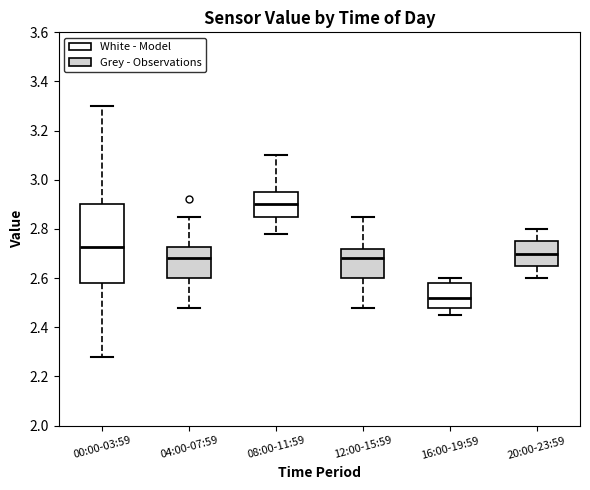

Comparing the boxes themselves (not the whiskers), which one is the tallest?

00:00-03:59